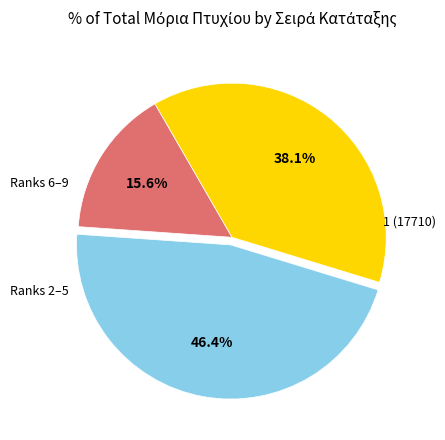

Is there a majority slice in this chart?

No